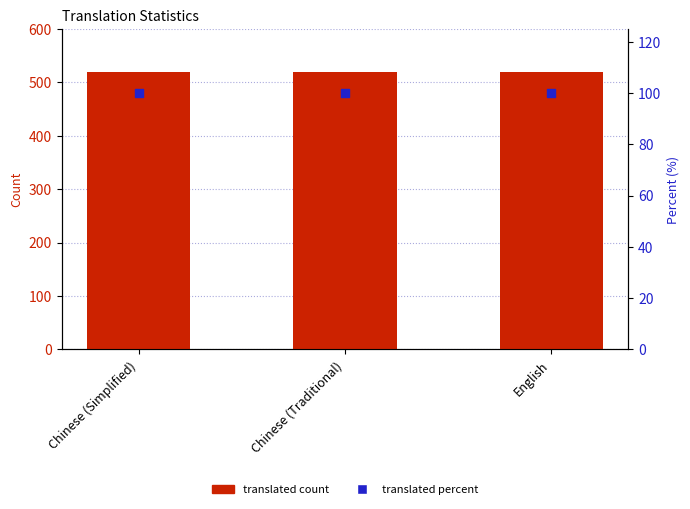

Which series has the largest total across all categories?

translated count